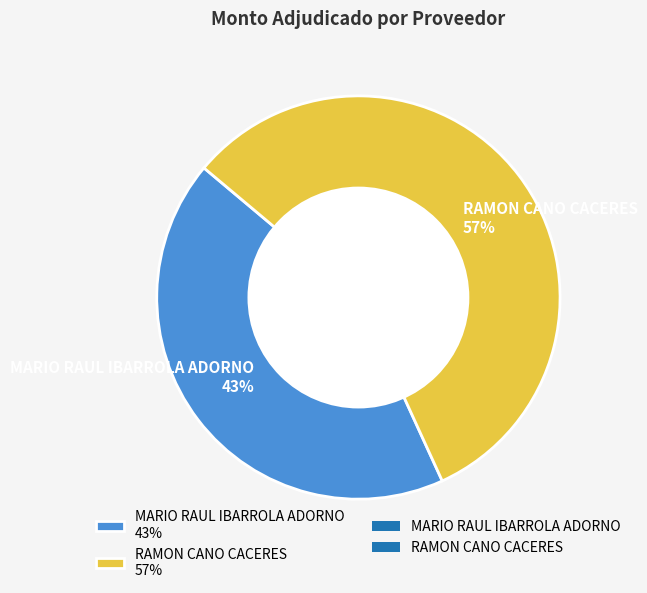

To the nearest percent, what is the difference between the largest and smallest slice percentages?

14%